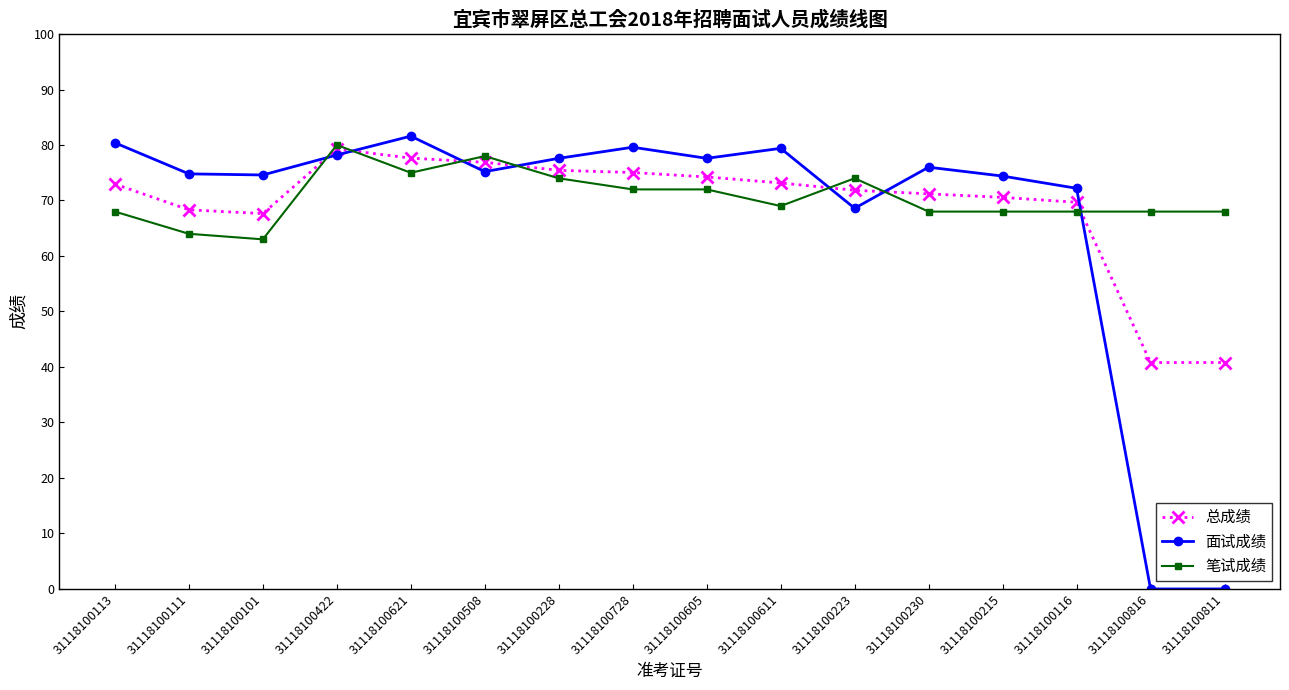

Does the chart display data point markers on the line(s)?

Yes